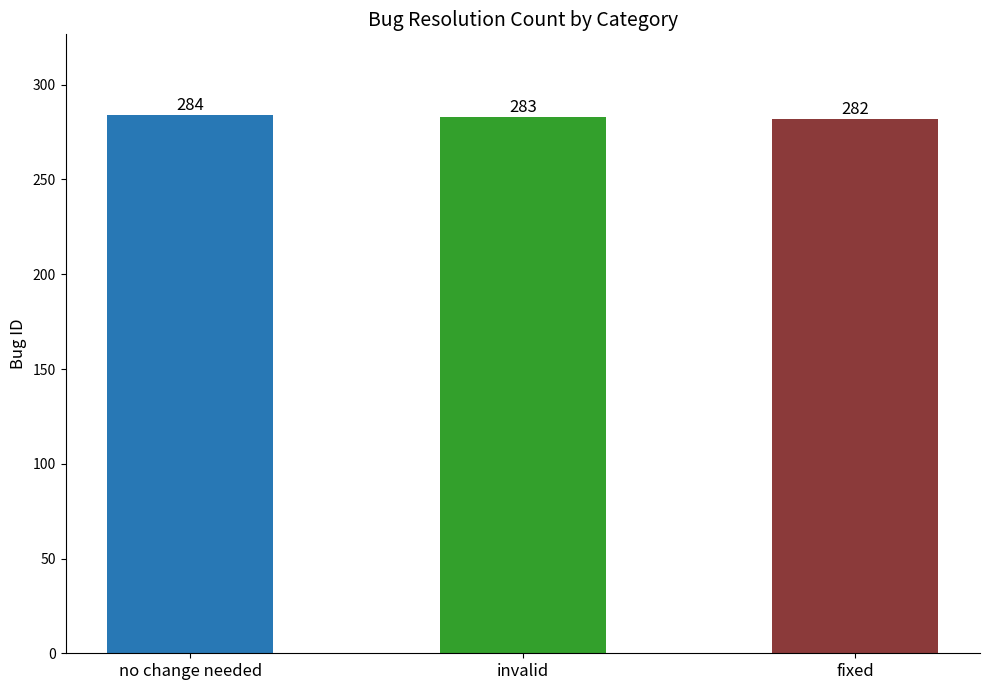

Reading left to right, list all the values displayed in this chart.

no change needed=284	invalid=283	fixed=282